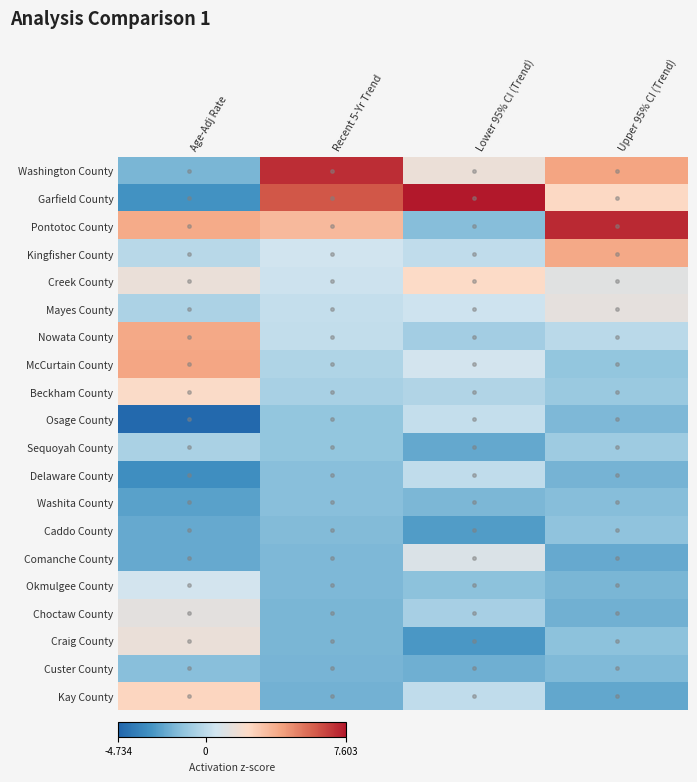

Which series has the largest total across all categories?

Garfield County